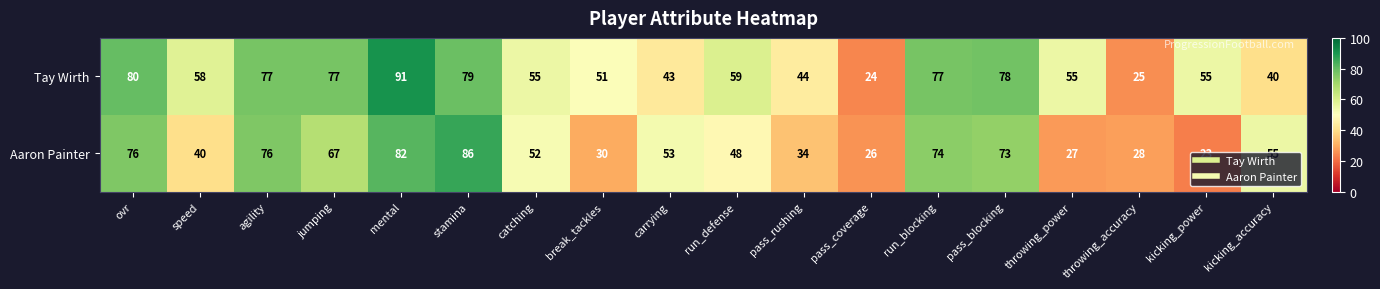

What is the minimum value shown in the chart?

23